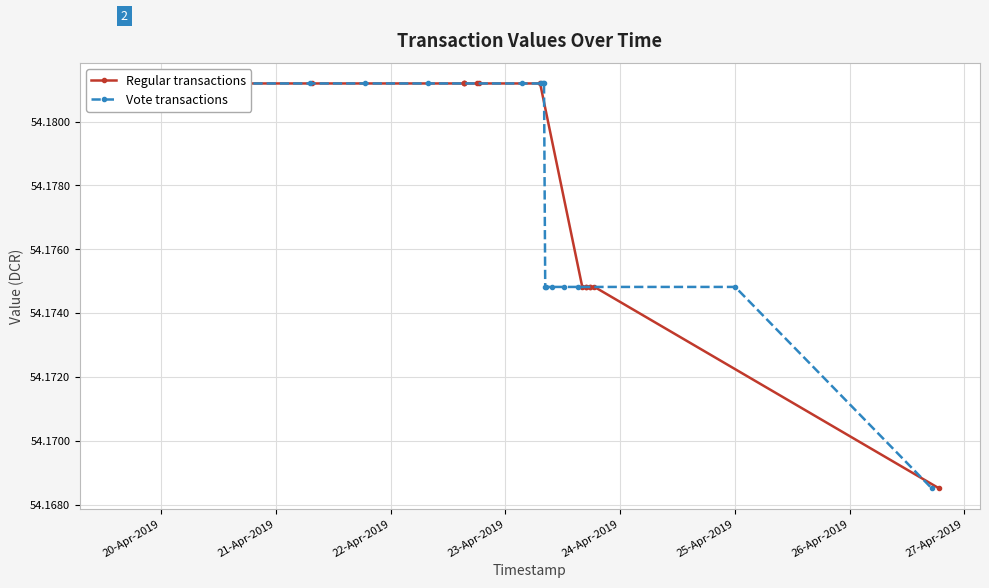

What is the minimum value for Vote transactions?

54.2